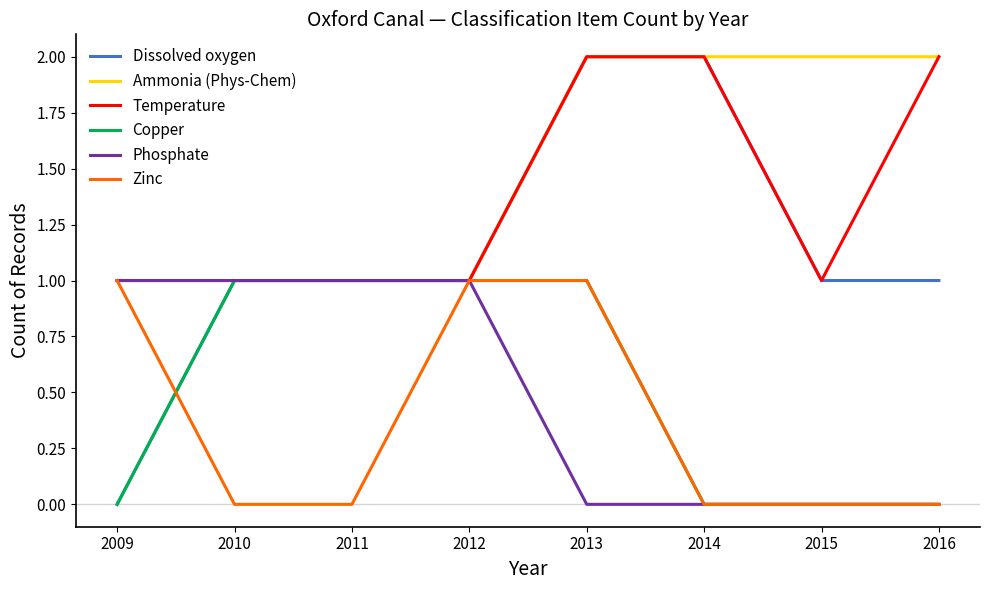

True or false: Ammonia (Phys-Chem) has a value of 0 at 2011.

False